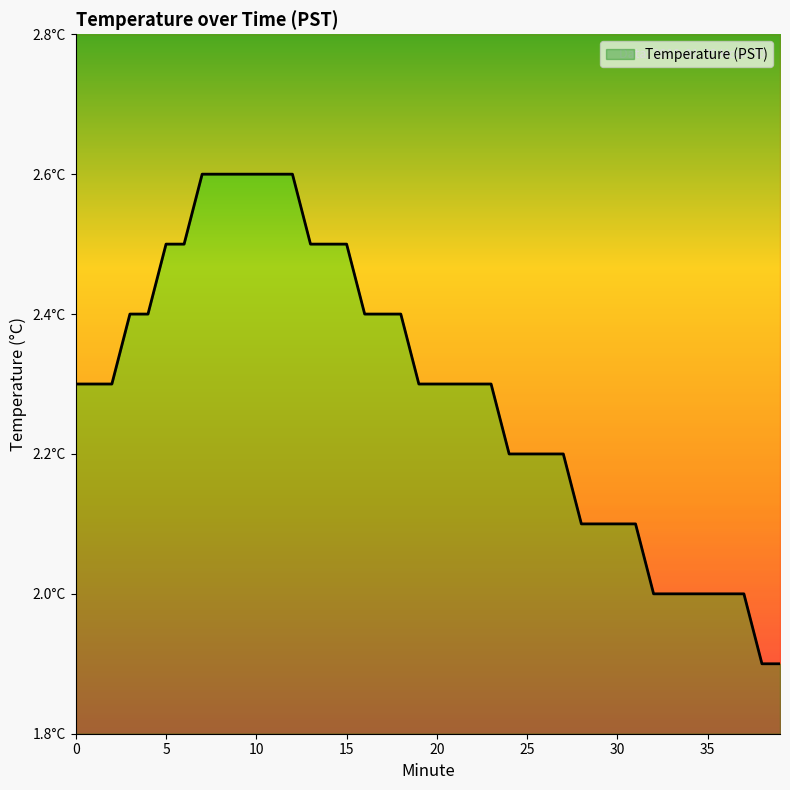

Rank the categories by value from highest to lowest.

7, 8, 9, 10, 11, 12, 5, 6, 13, 14, 15, 3, 4, 16, 17, 18, 0, 1, 2, 19, 20, 21, 22, 23, 24, 25, 26, 27, 28, 29, 30, 31, 32, 33, 34, 35, 36, 37, 38, 39